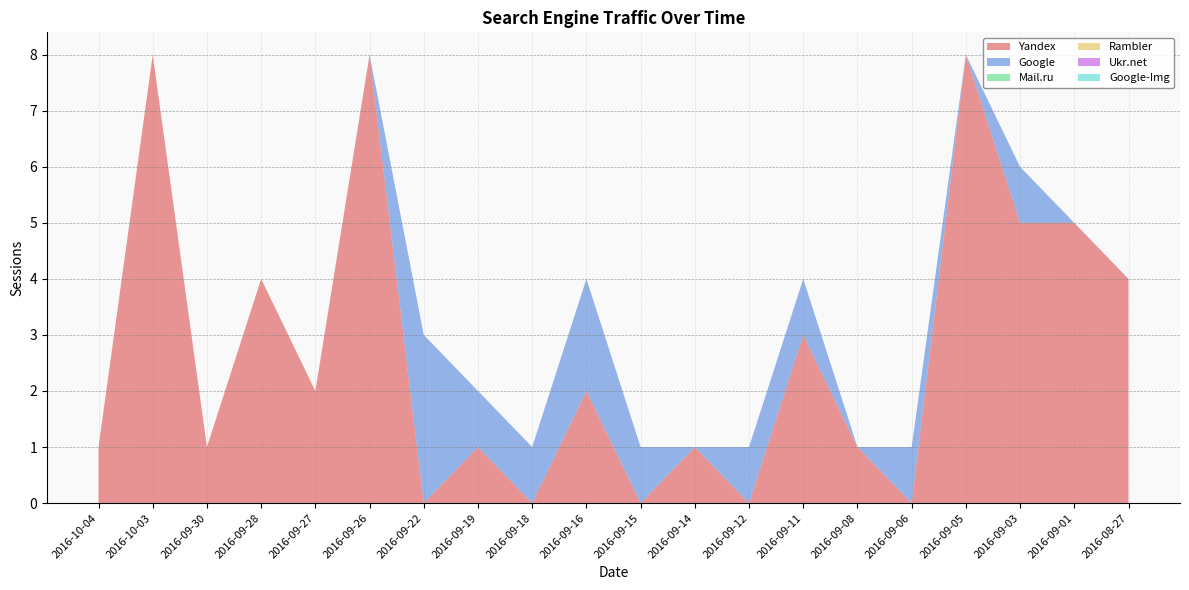

Reading left to right, transcribe all the data shown in this chart.

Yandex: 2016-10-04=1	2016-10-03=8	2016-09-30=1	2016-09-28=4	2016-09-27=2	2016-09-26=8	2016-09-22=0	2016-09-19=1	2016-09-18=0	2016-09-16=2	2016-09-15=0	2016-09-14=1	2016-09-12=0	2016-09-11=3	2016-09-08=1	2016-09-06=0	2016-09-05=8	2016-09-03=5	2016-09-01=5	2016-08-27=4
Google: 2016-10-04=0	2016-10-03=0	2016-09-30=0	2016-09-28=0	2016-09-27=0	2016-09-26=0	2016-09-22=3	2016-09-19=1	2016-09-18=1	2016-09-16=2	2016-09-15=1	2016-09-14=0	2016-09-12=1	2016-09-11=1	2016-09-08=0	2016-09-06=1	2016-09-05=0	2016-09-03=1	2016-09-01=0	2016-08-27=0
Mail.ru: 2016-10-04=0	2016-10-03=0	2016-09-30=0	2016-09-28=0	2016-09-27=0	2016-09-26=0	2016-09-22=0	2016-09-19=0	2016-09-18=0	2016-09-16=0	2016-09-15=0	2016-09-14=0	2016-09-12=0	2016-09-11=0	2016-09-08=0	2016-09-06=0	2016-09-05=0	2016-09-03=0	2016-09-01=0	2016-08-27=0
Rambler: 2016-10-04=0	2016-10-03=0	2016-09-30=0	2016-09-28=0	2016-09-27=0	2016-09-26=0	2016-09-22=0	2016-09-19=0	2016-09-18=0	2016-09-16=0	2016-09-15=0	2016-09-14=0	2016-09-12=0	2016-09-11=0	2016-09-08=0	2016-09-06=0	2016-09-05=0	2016-09-03=0	2016-09-01=0	2016-08-27=0
Ukr.net: 2016-10-04=0	2016-10-03=0	2016-09-30=0	2016-09-28=0	2016-09-27=0	2016-09-26=0	2016-09-22=0	2016-09-19=0	2016-09-18=0	2016-09-16=0	2016-09-15=0	2016-09-14=0	2016-09-12=0	2016-09-11=0	2016-09-08=0	2016-09-06=0	2016-09-05=0	2016-09-03=0	2016-09-01=0	2016-08-27=0
Google-Img: 2016-10-04=0	2016-10-03=0	2016-09-30=0	2016-09-28=0	2016-09-27=0	2016-09-26=0	2016-09-22=0	2016-09-19=0	2016-09-18=0	2016-09-16=0	2016-09-15=0	2016-09-14=0	2016-09-12=0	2016-09-11=0	2016-09-08=0	2016-09-06=0	2016-09-05=0	2016-09-03=0	2016-09-01=0	2016-08-27=0